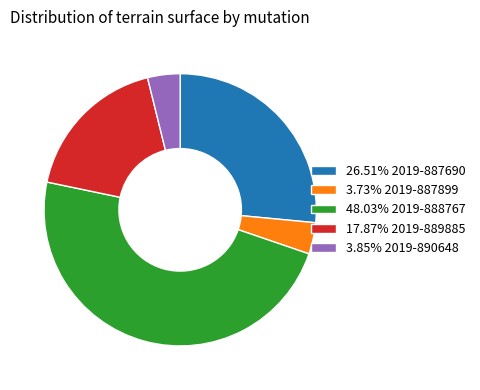

Is 48.03% 2019-888767 the majority of the pie?

No